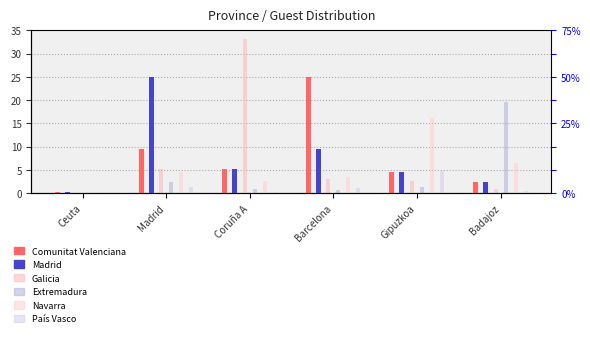

List the labels in order of Extremadura value, smallest first.

Ceuta, Barcelona, Coruña A, Gipuzkoa, Madrid, Badajoz